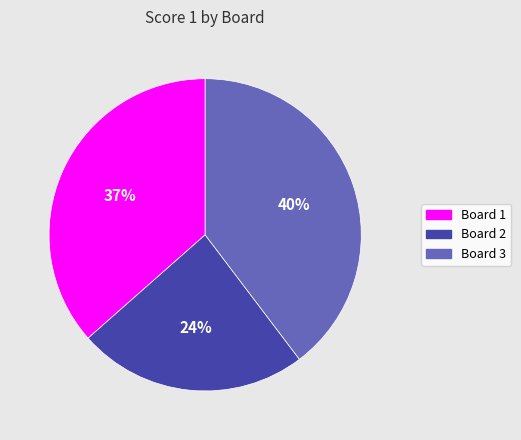

How many slices are in this pie chart?

3